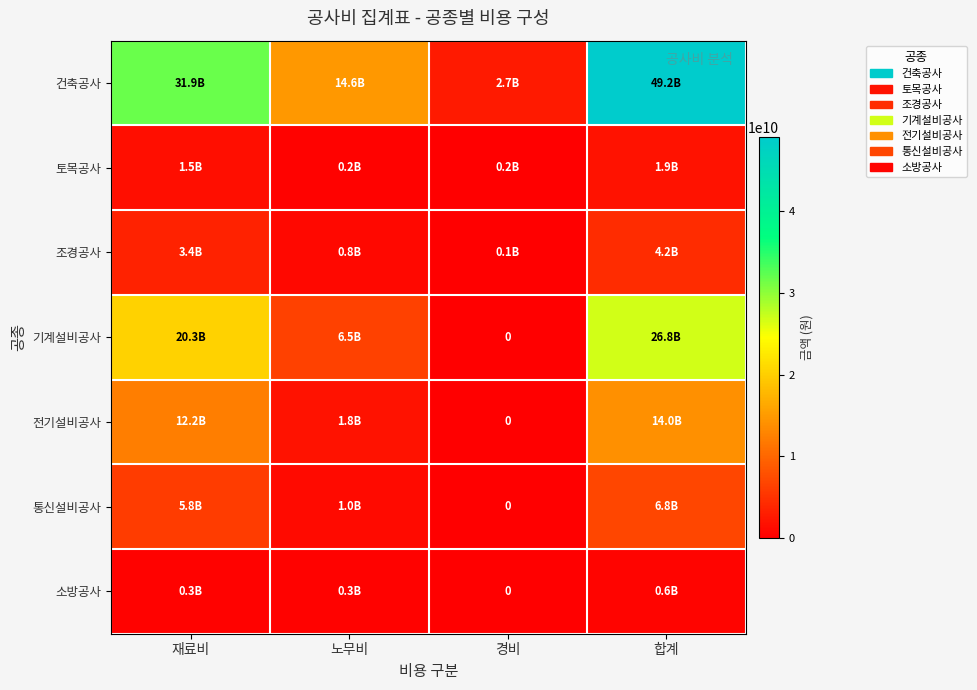

Which label corresponds to the largest value in the chart?

합계